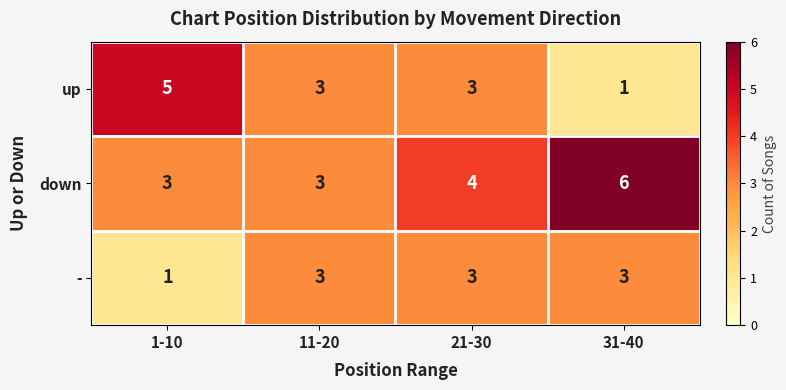

The - series shows 1 at 1-10. True or false?

True